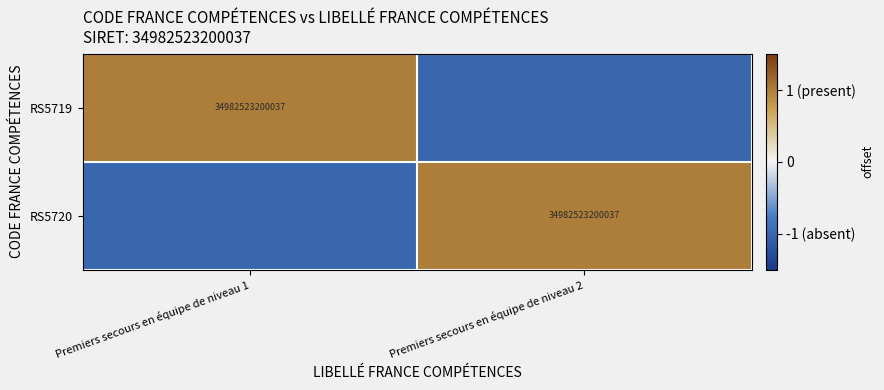

Is it true that RS5720 equals 59214479314582 at Premiers secours en équipe de niveau 2?

False